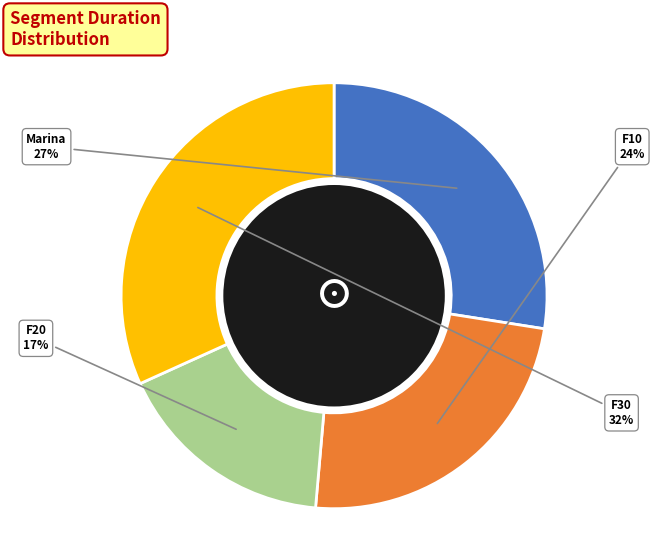

Is it true that F10 is 17% of the pie?

False